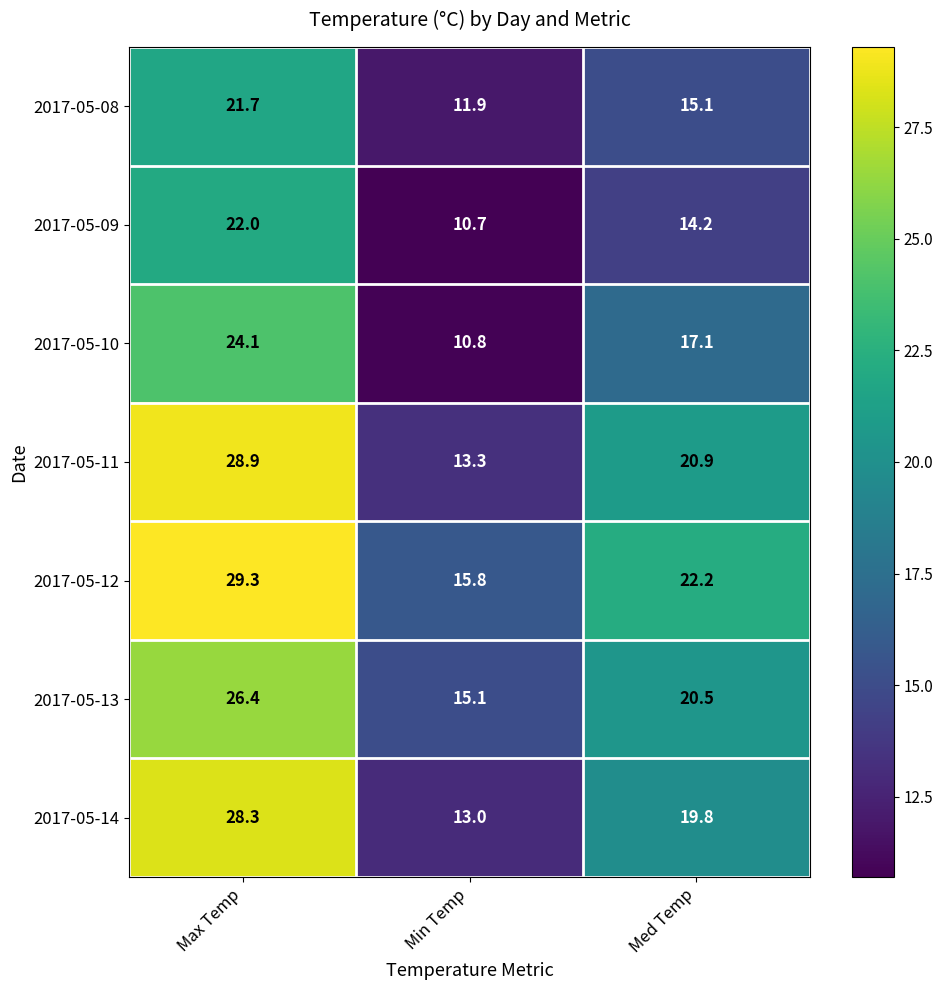

Where is 2017-05-09 nearest to the value 16?

Med Temp